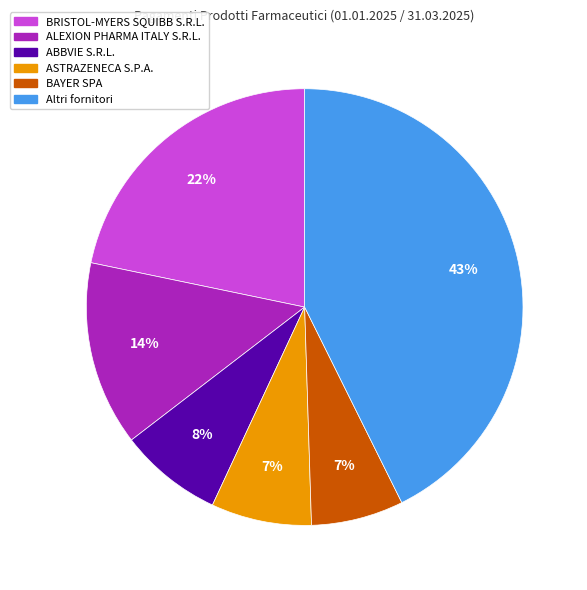

What is the ratio of the value at BRISTOL-MYERS SQUIBB S.R.L. to the value at ABBVIE S.R.L.?

2.8